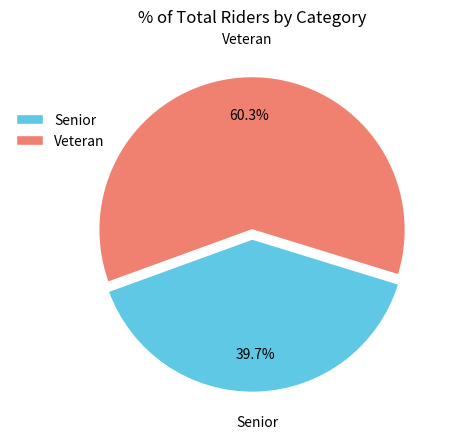

What is the largest slice in the pie chart?

Veteran